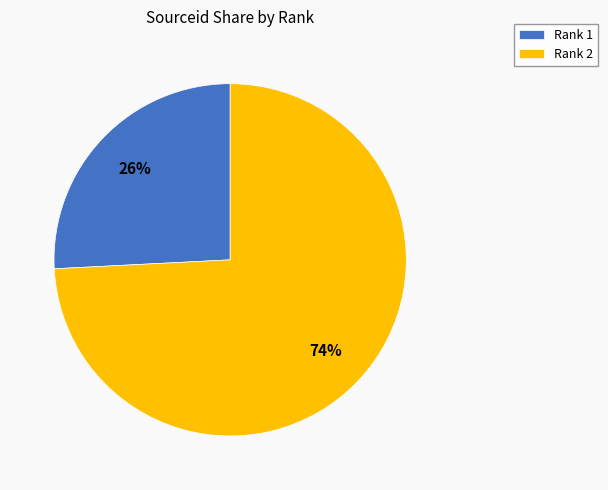

To the nearest percent, what is the difference between the largest and smallest slice percentages?

48%